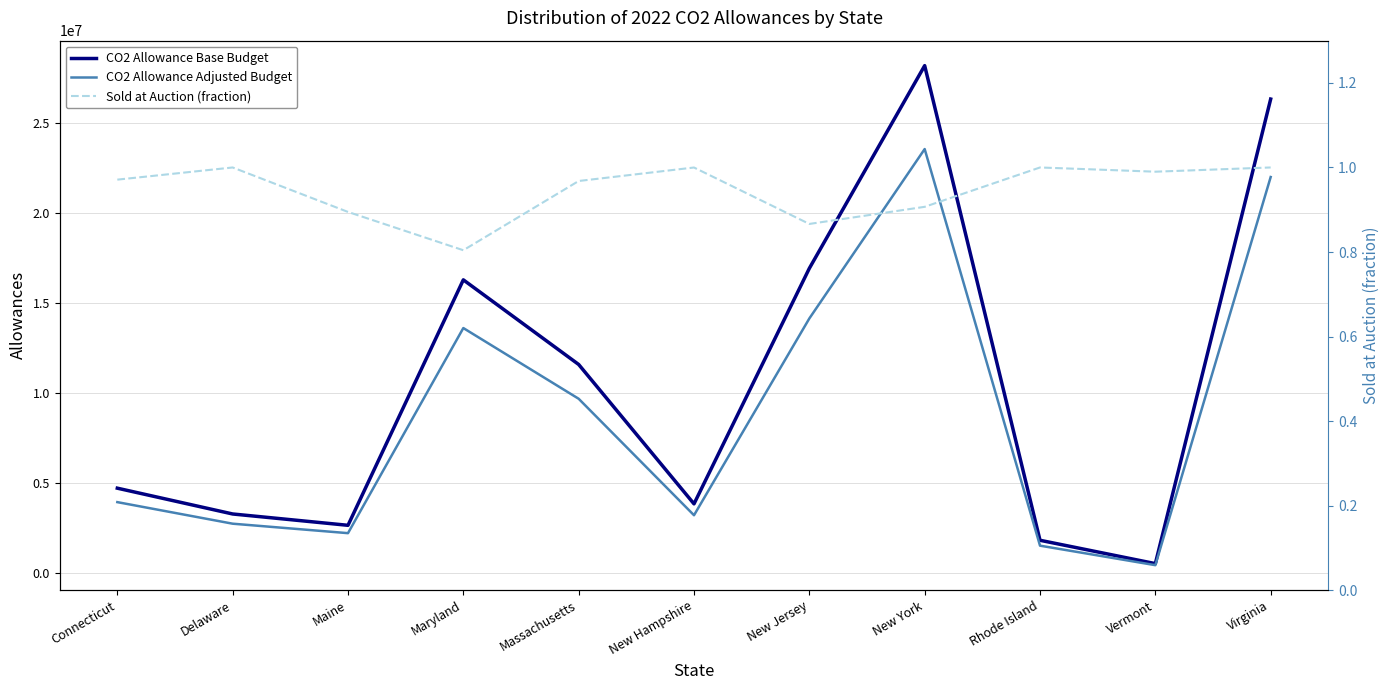

What is the smallest value displayed?

0.8